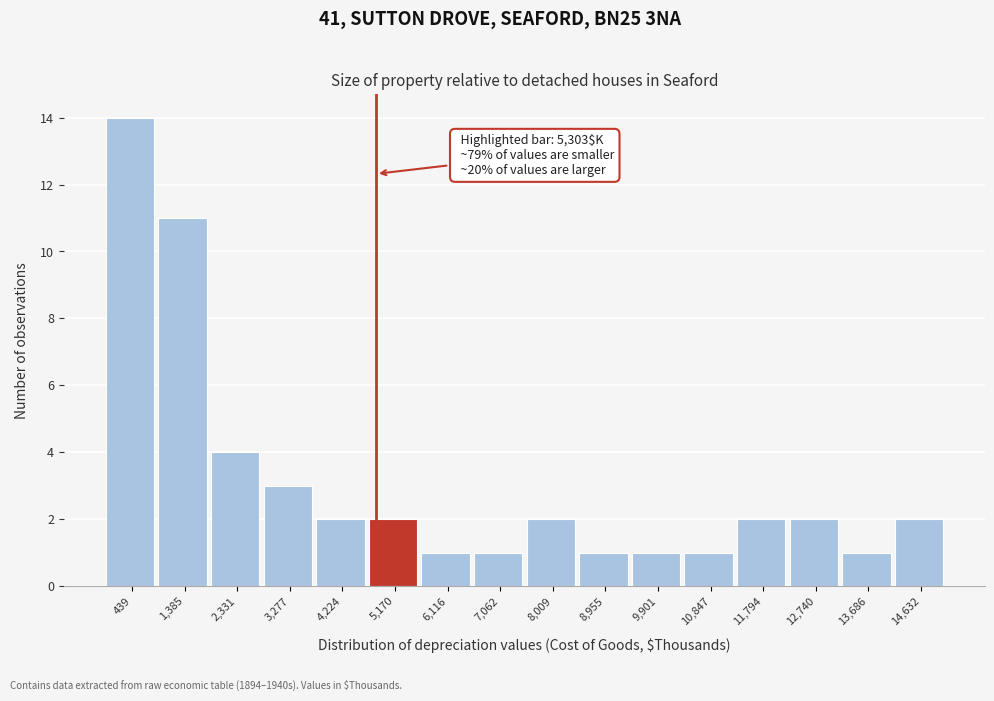

Reading right to left, transcribe all the data shown in this chart.

14,632=2	13,686=1	12,740=2	11,794=2	10,847=1	9,901=1	8,955=1	8,009=2	7,062=1	6,116=1	5,170=2	4,224=2	3,277=3	2,331=4	1,385=11	439=14